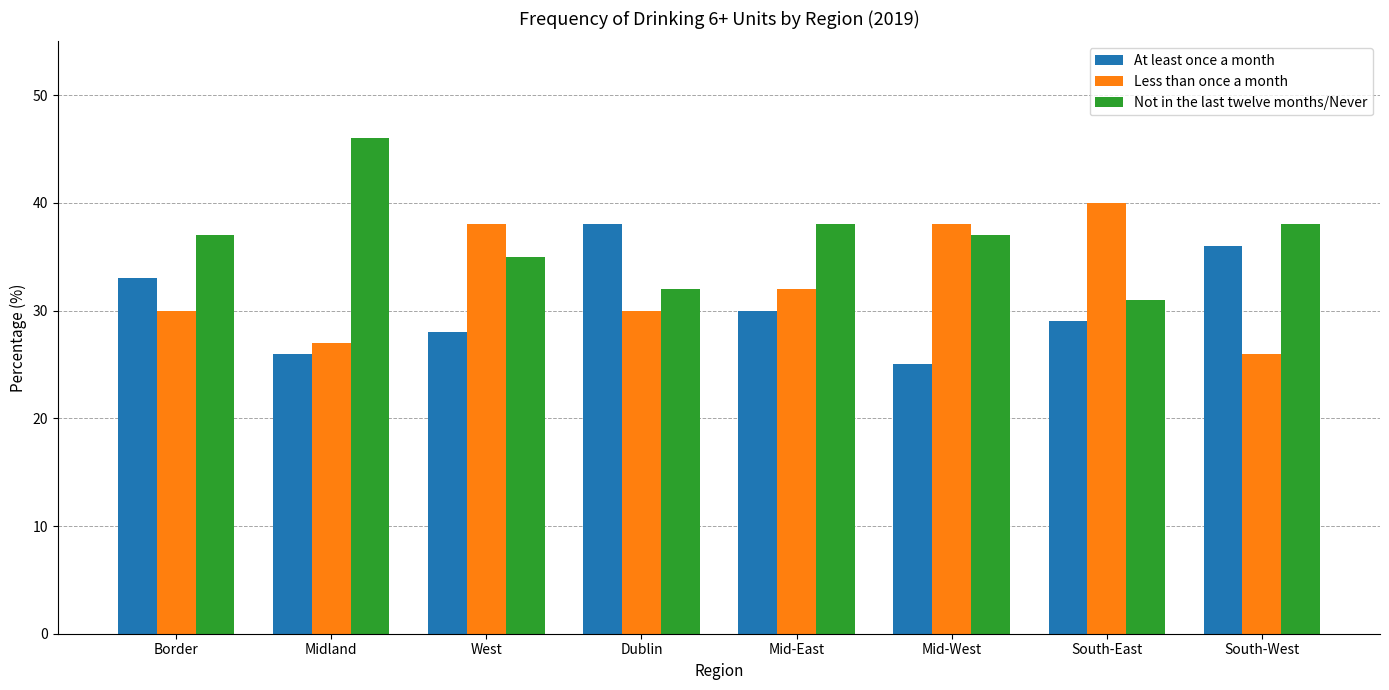

Is it true that Not in the last twelve months/Never equals 18 at Midland?

False